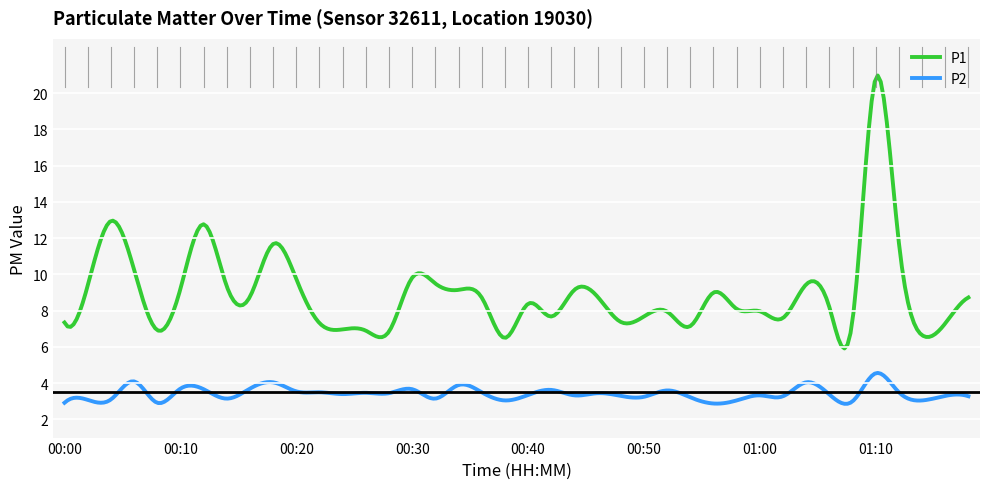

True or false: P1 and P2 intersect in this chart.

False